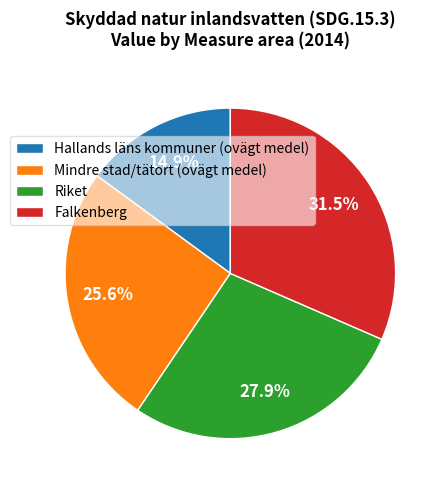

Which has a higher value, Mindre stad/tätort (ovägt medel) or Falkenberg?

Falkenberg